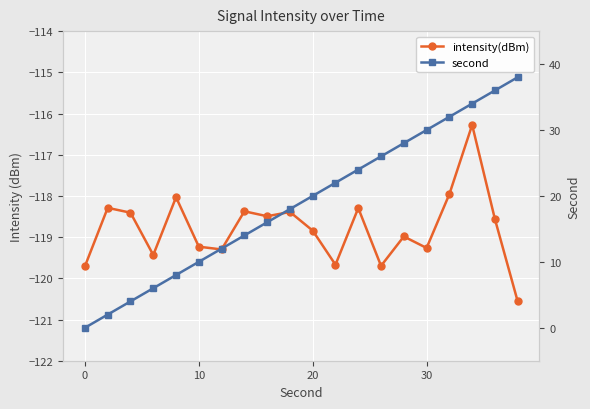

Reading left to right, list all the values displayed in this chart.

intensity(dBm): -119.7	-118.3	-118.4	-119.4	-118.0	-119.2	-119.3	-118.4	-118.5	-118.4	-118.8	-119.7	-118.3	-119.7	-119.0	-119.3	-118.0	-116.3	-118.6	-120.6
second: 0.0	2.0	4.0	6.0	8.0	10.0	12.0	14.0	16.0	18.0	20.0	22.0	24.0	26.0	28.0	30.0	32.0	34.0	36.0	38.0